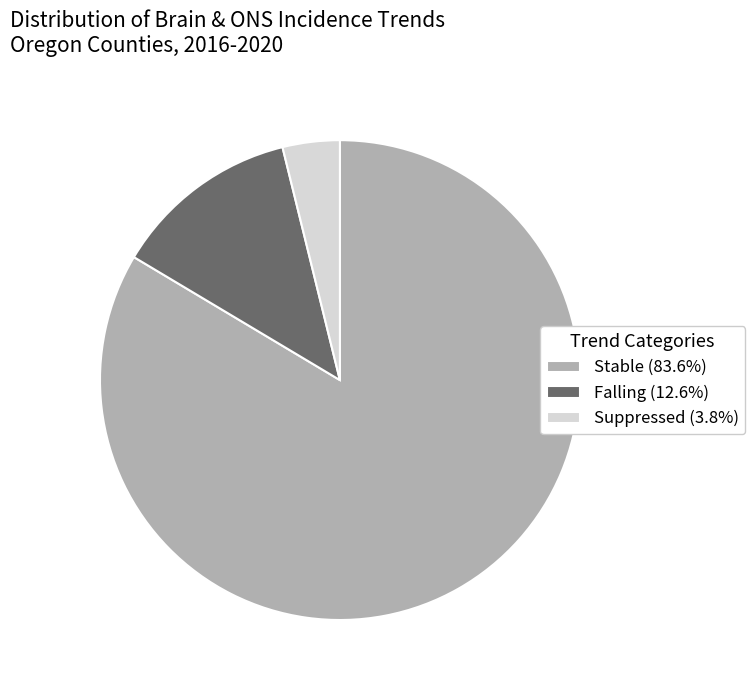

What is the ratio of the value at Suppressed (3.8%) to the value at Falling (12.6%)?

0.3